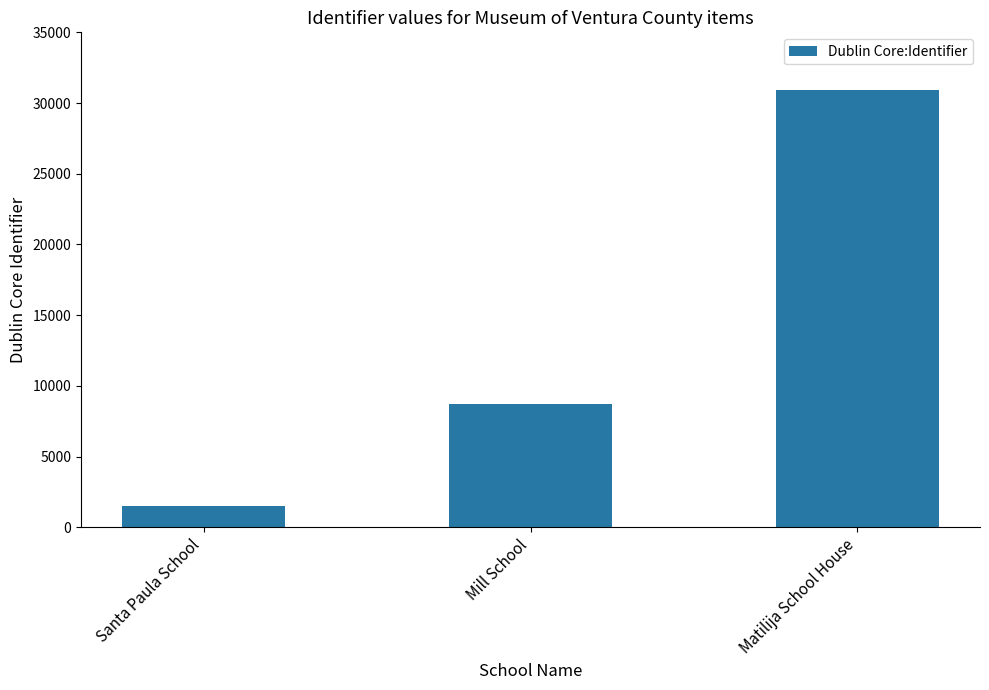

What is the sum of the values at Mill School and Matilija School House?

39605